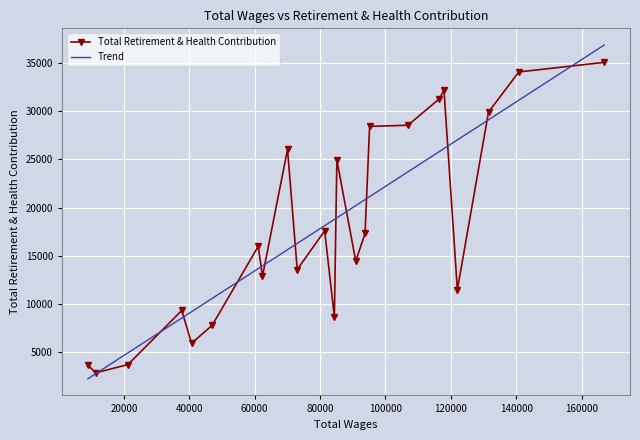

Count the number of categories in the chart.

23